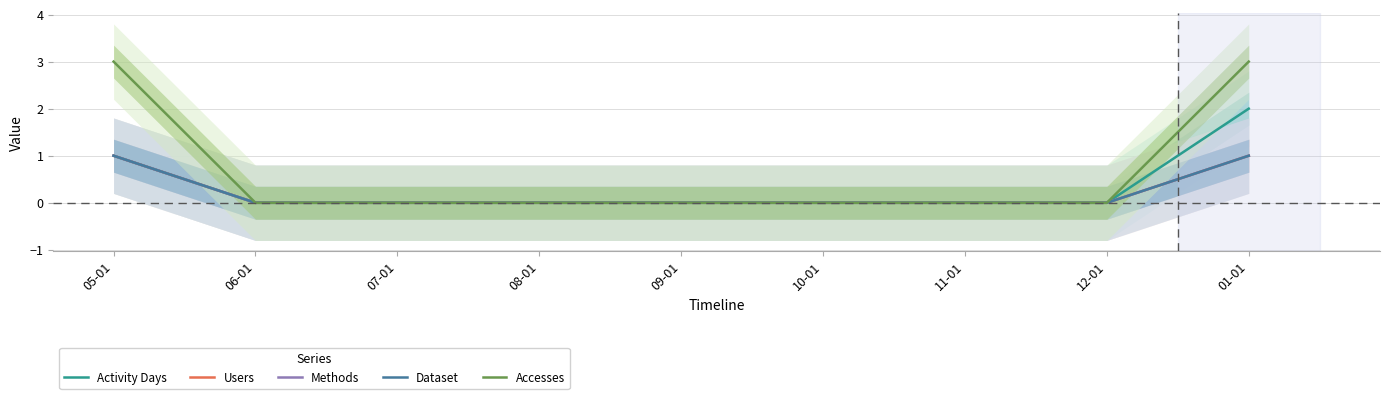

Rank the series by their maximum value, from lowest to highest.

Users, Methods, Dataset, Activity Days, Accesses